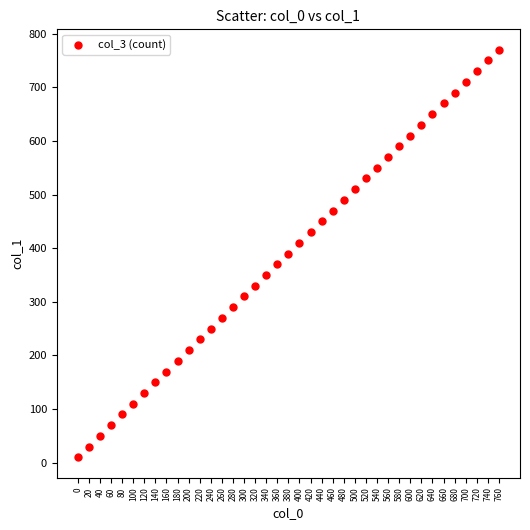

What is the range of Y values (max minus min)?

760